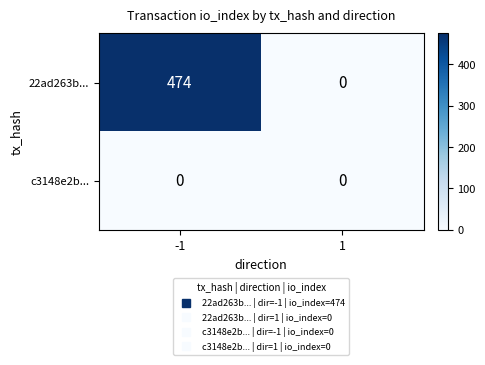

Between -1 and 1, which series saw the biggest shift?

22ad263b...